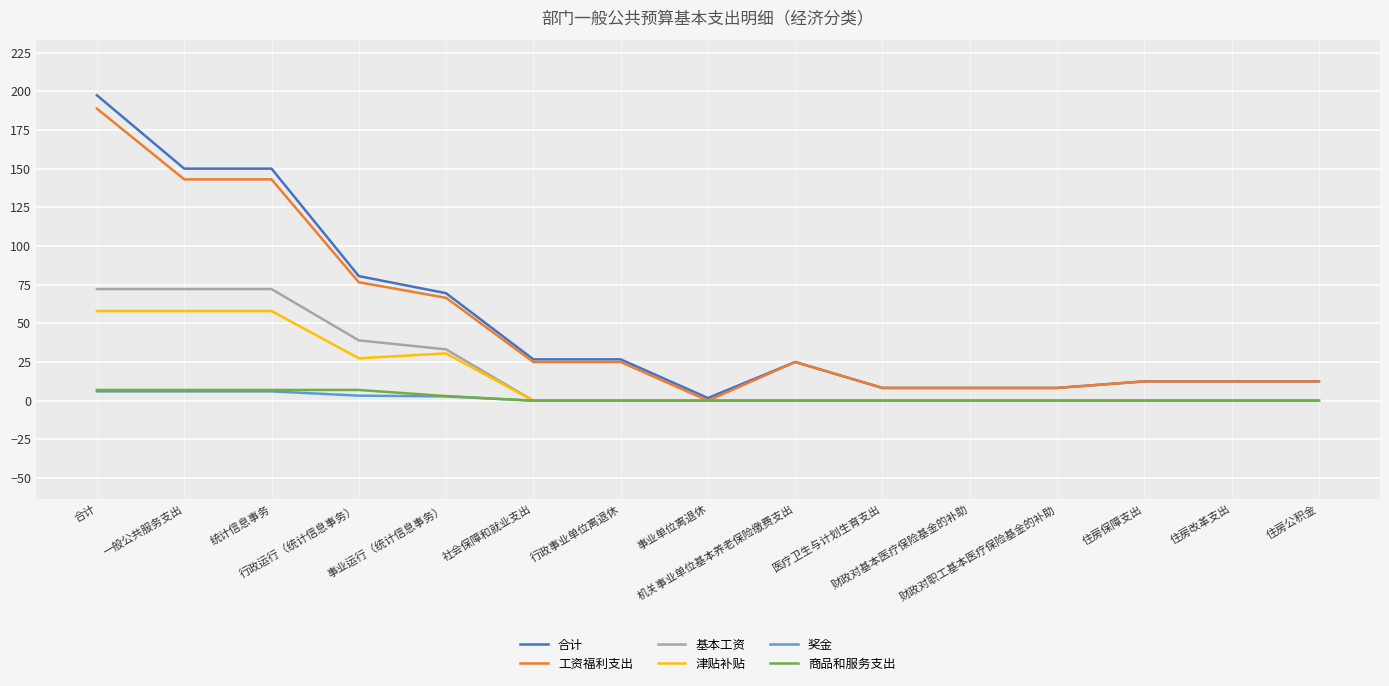

What is the value of the 合计 point at the 3rd from the left?

150.0